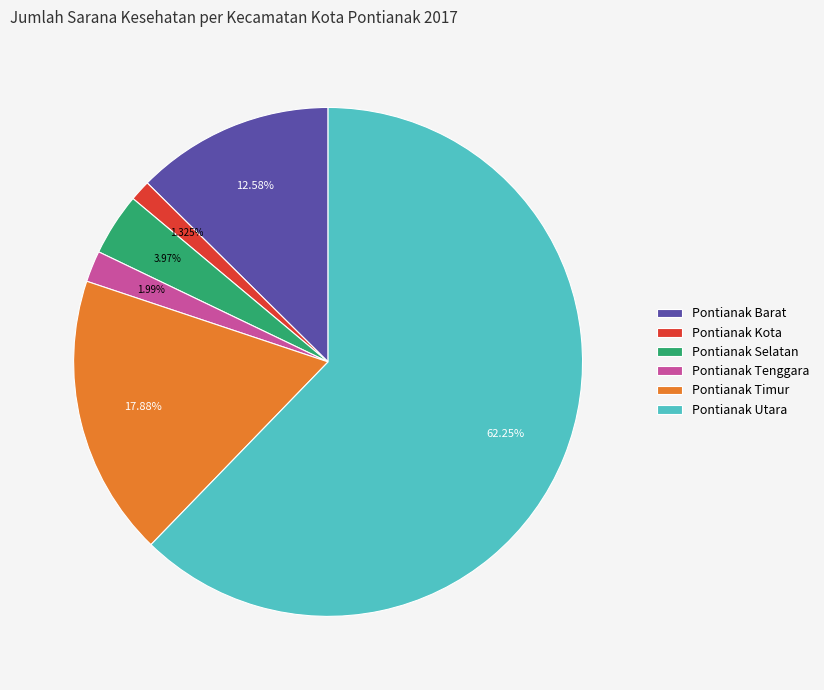

Rank the categories by value from lowest to highest.

Pontianak Kota, Pontianak Tenggara, Pontianak Selatan, Pontianak Barat, Pontianak Timur, Pontianak Utara